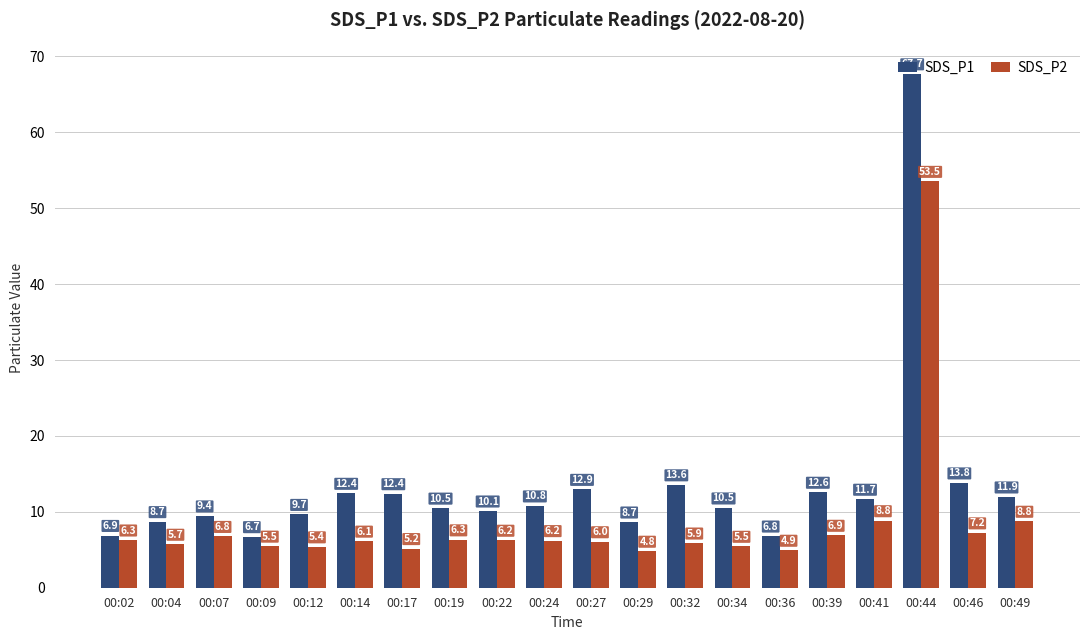

What is the difference between the SDS_P2 values at 00:17 and 00:36?

0.2